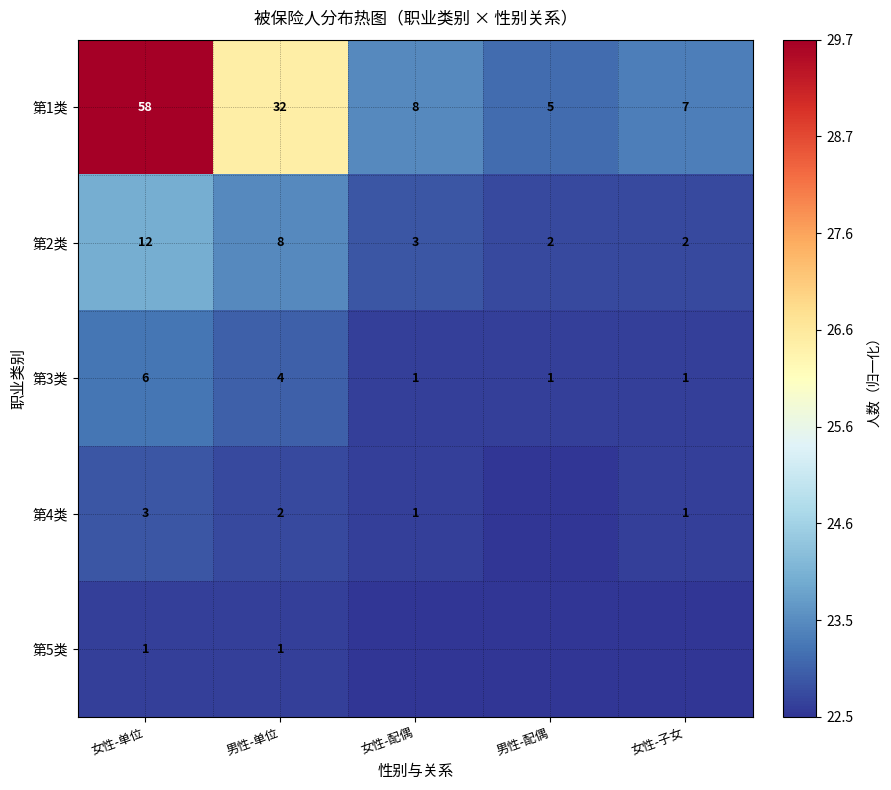

At which category does the chart reach its peak across all series?

女性-单位